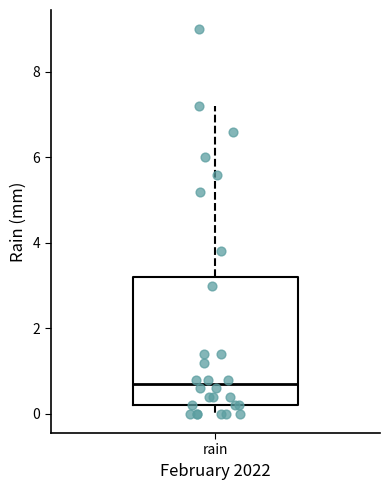

Transcribe this box plot: give where the median line is, the range the box spans, and where the two whiskers end, as read against the y-axis. The values are not printed on the chart, so give them approximately, as read against the axis.

median 0.8, box 0.2 to 3.2, whiskers 0.0 to 7.2